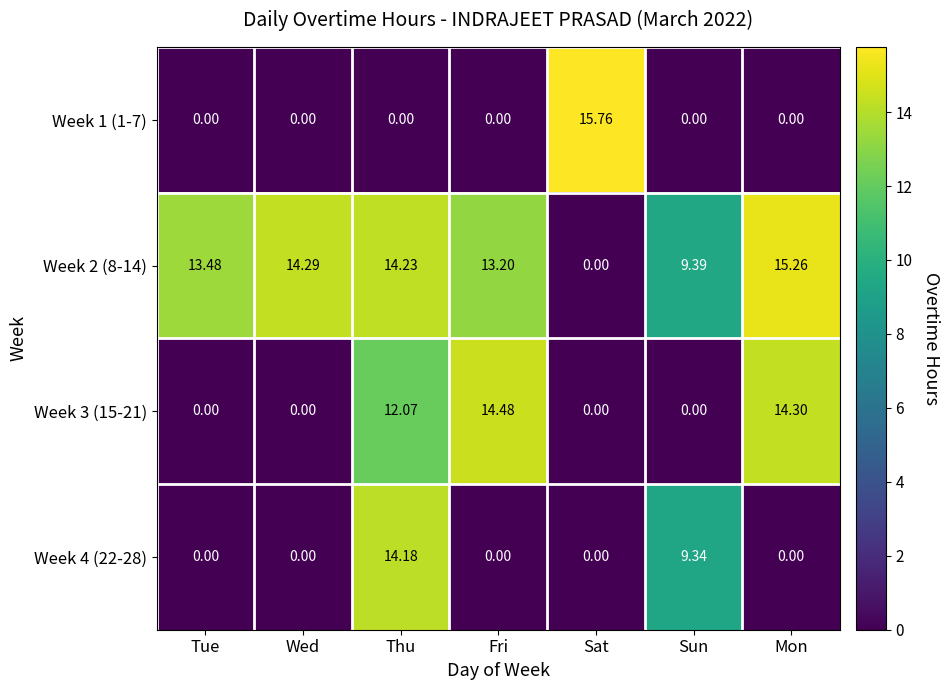

At which label does Week 2 (8-14) first exceed 13?

Tue